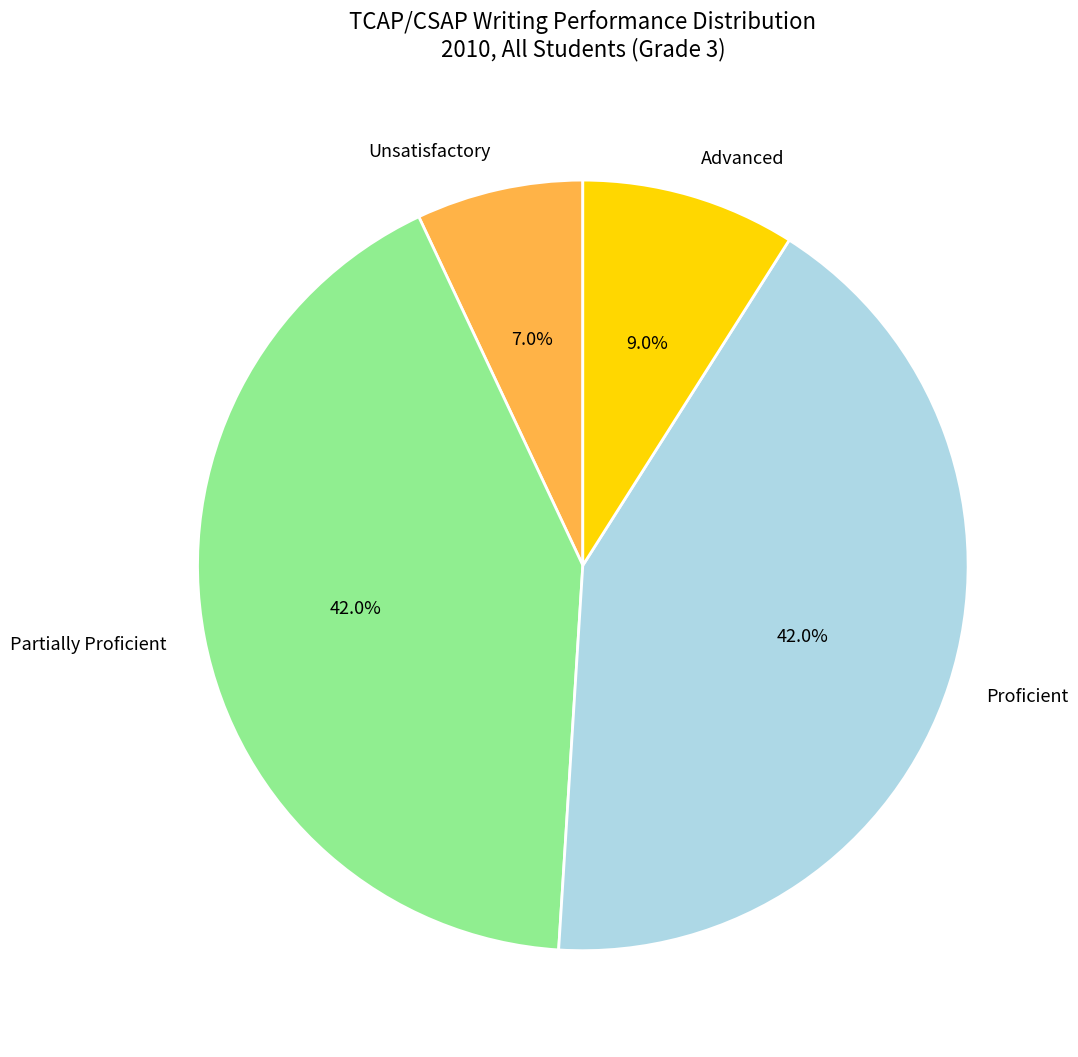

Is Unsatisfactory the majority of the pie?

No